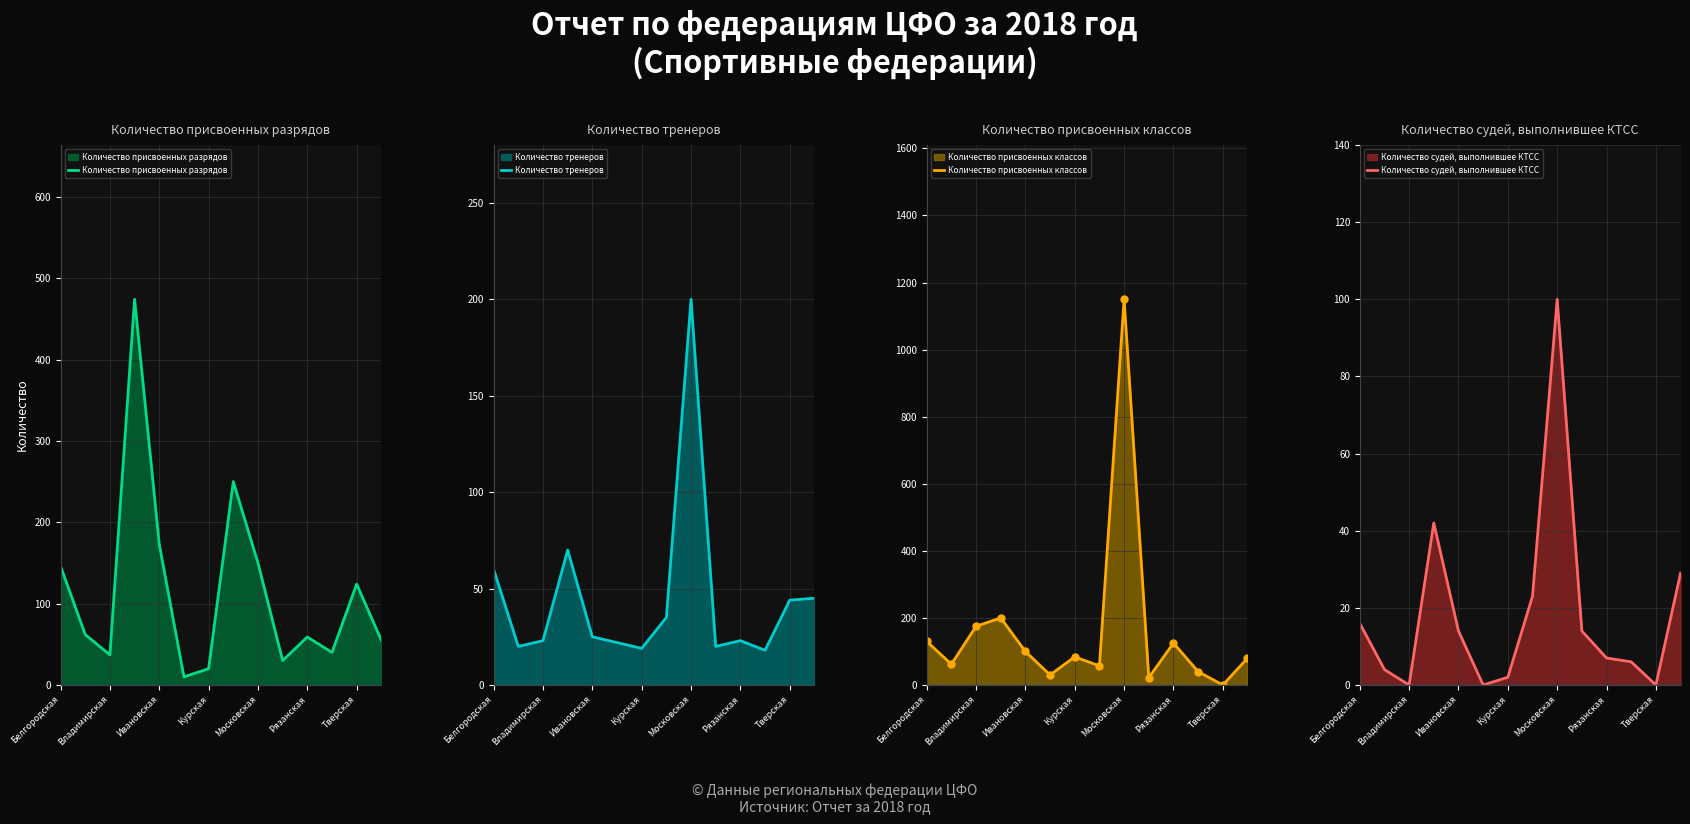

True or false: Количество присвоенных классов and Количество судей, выполнившее КТСС intersect in this chart.

False